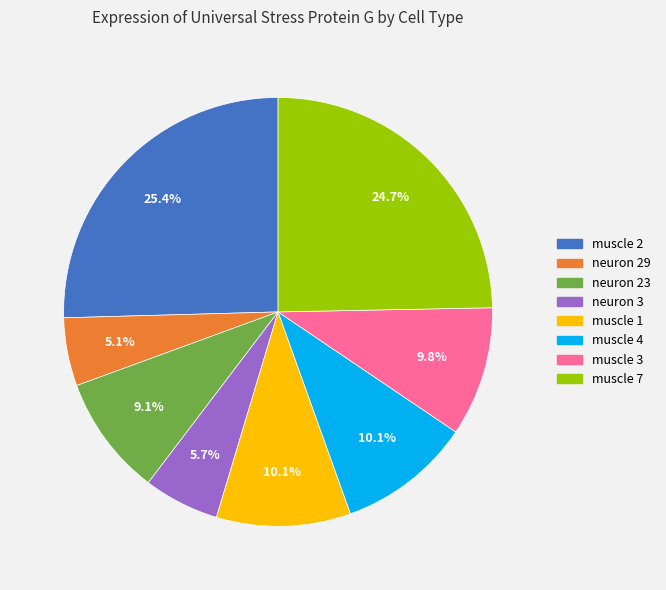

Which category has the smallest portion of the pie?

neuron 29